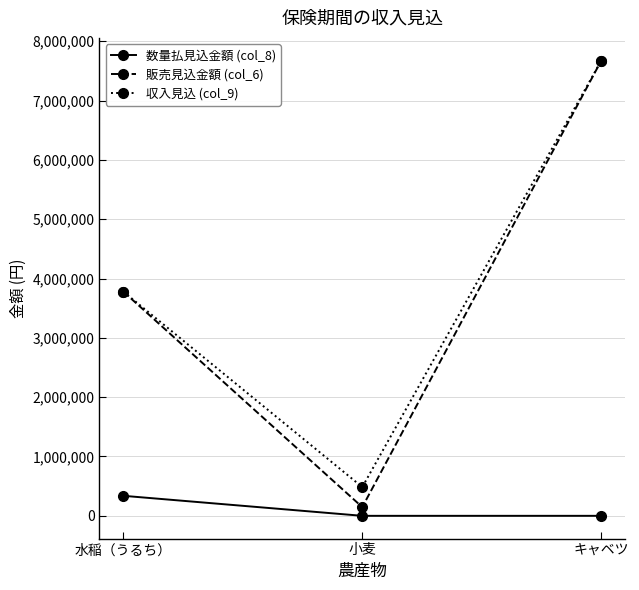

At which label does 収入見込 (col_9) reach its peak?

キャベツ